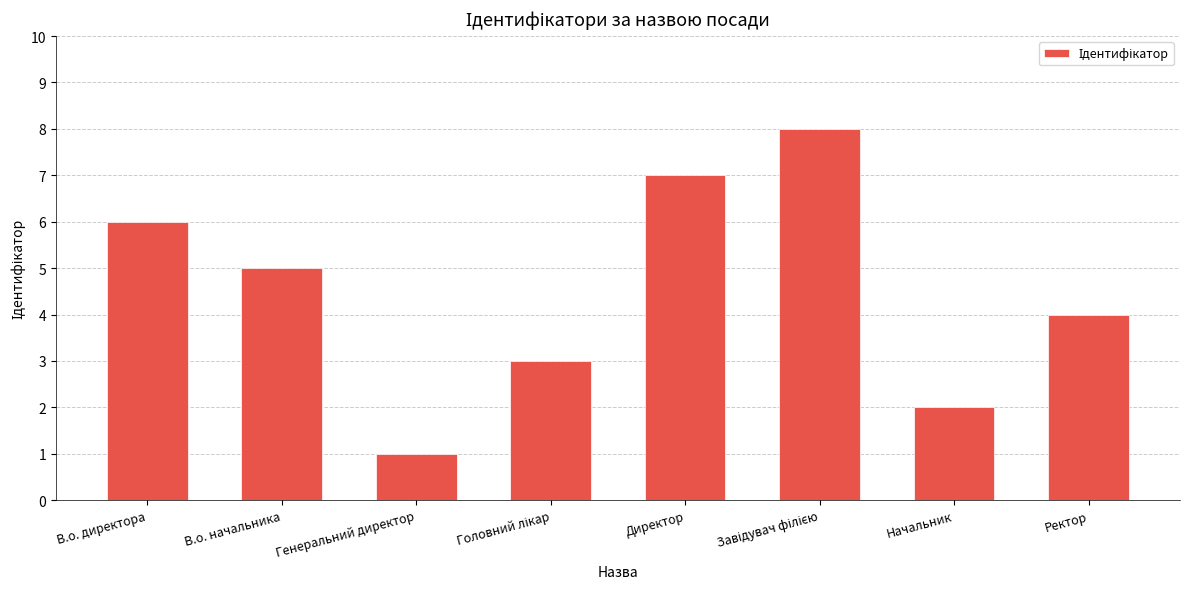

The value at Ректор is 4. True or false?

True